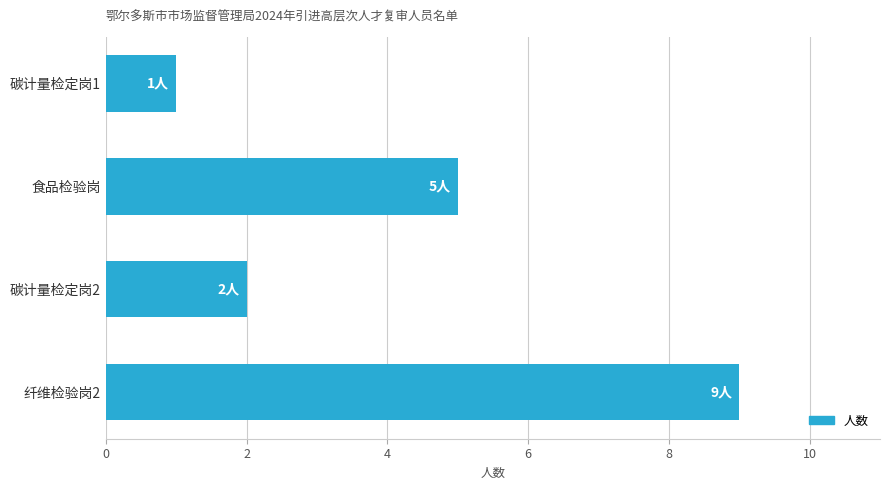

What is the change in value from 碳计量检定岗1 to 食品检验岗?

+4